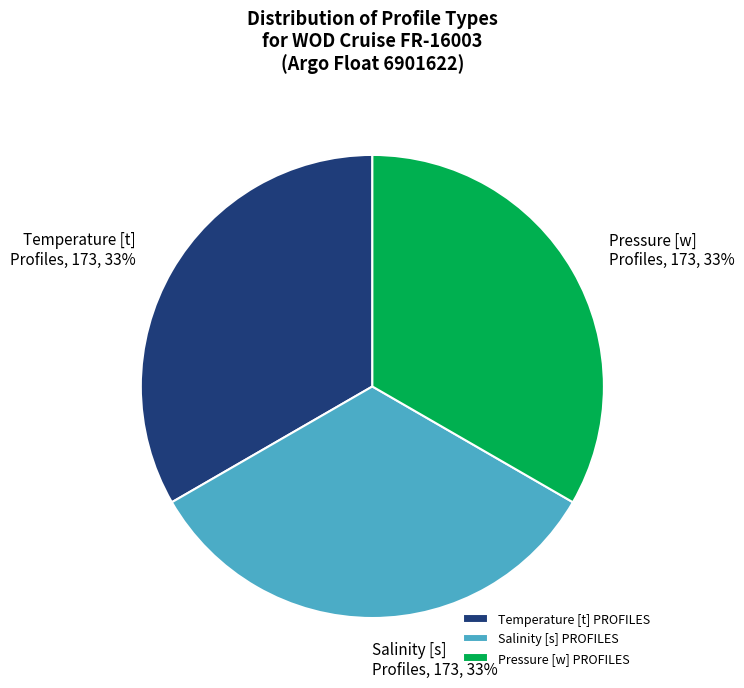

To the nearest percent, what is the difference between the largest and smallest slice percentages?

0%